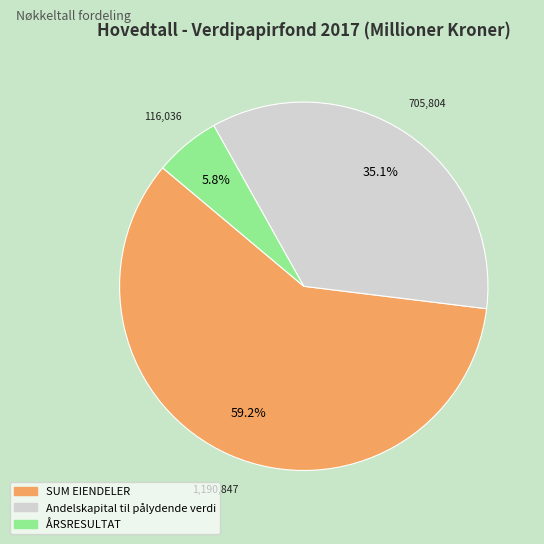

The SUM EIENDELER slice represents 46% of the pie. True or false?

False